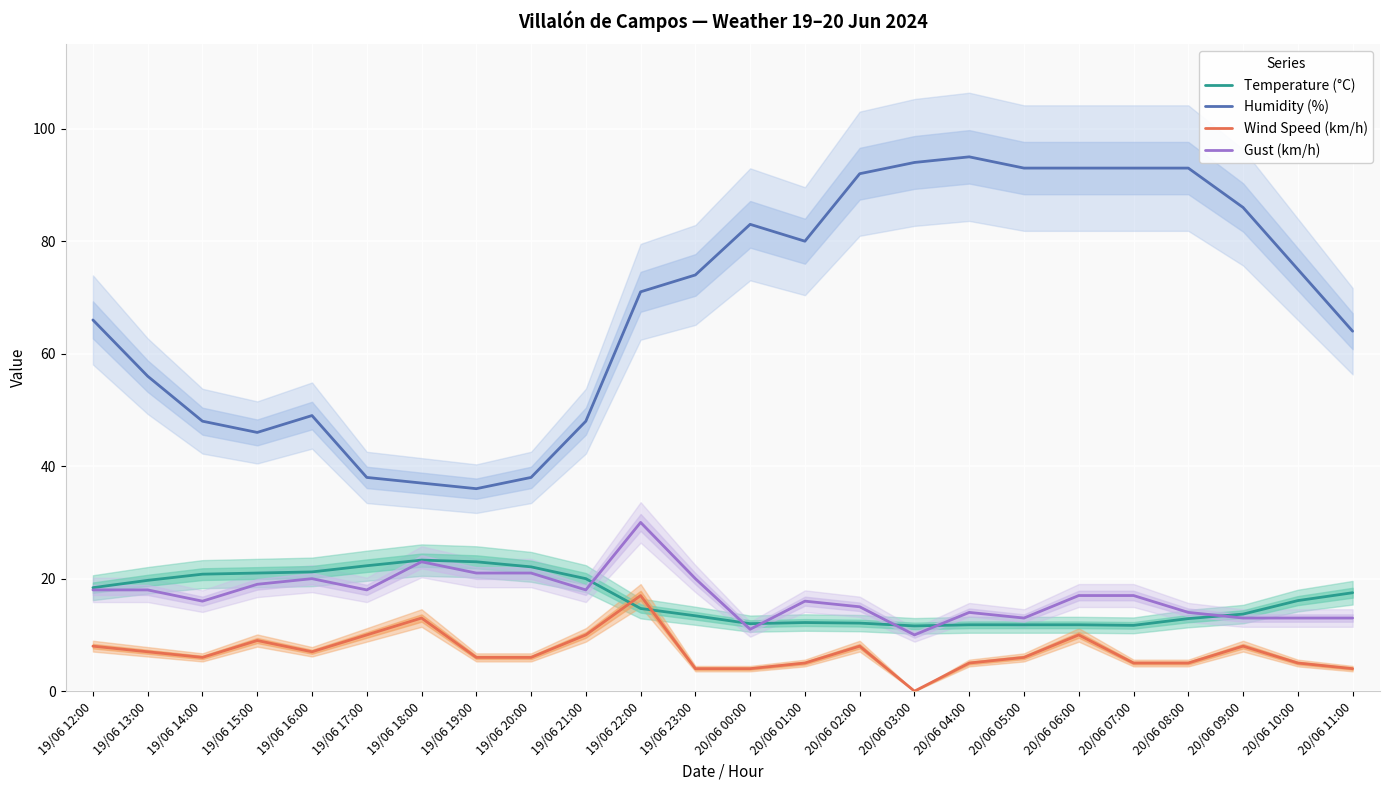

Between 20/06 05:00 and 19/06 12:00, which is larger?

19/06 12:00